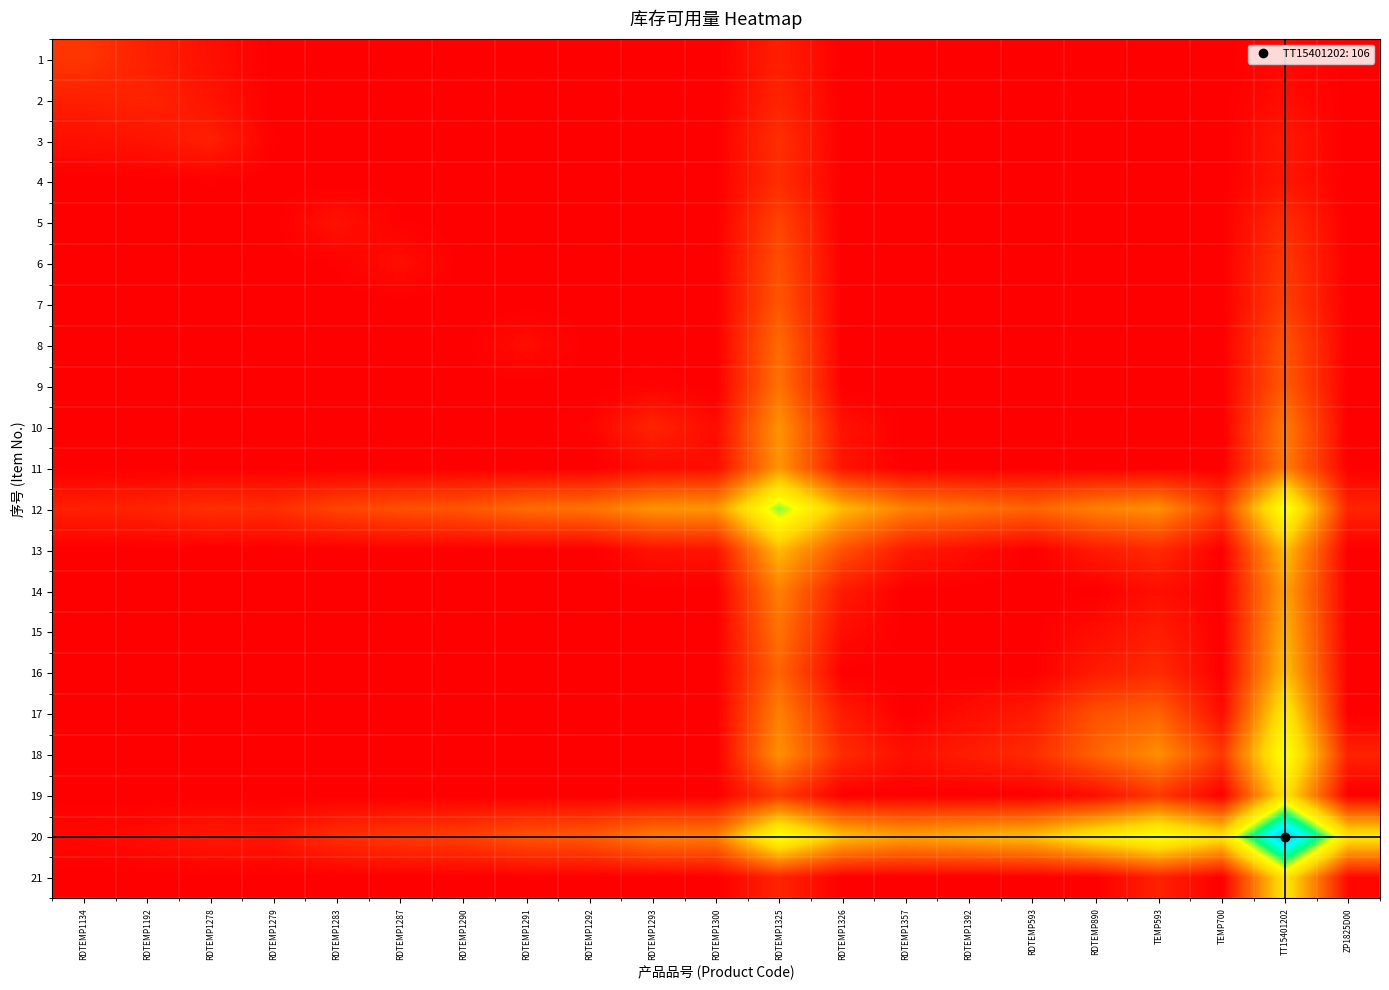

Between RDTEMP1357 and RDTEMP593, which series saw the biggest shift?

12